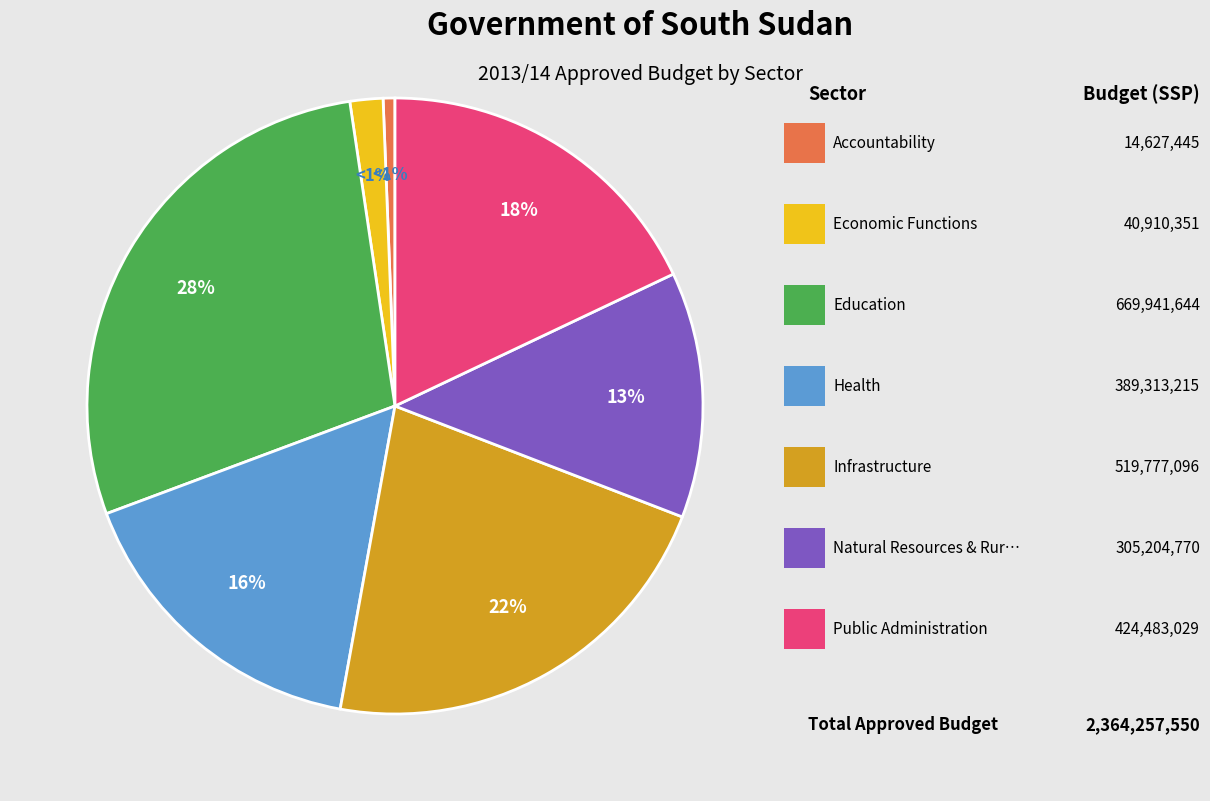

To the nearest percent, what portion does Economic Functions represent?

2%